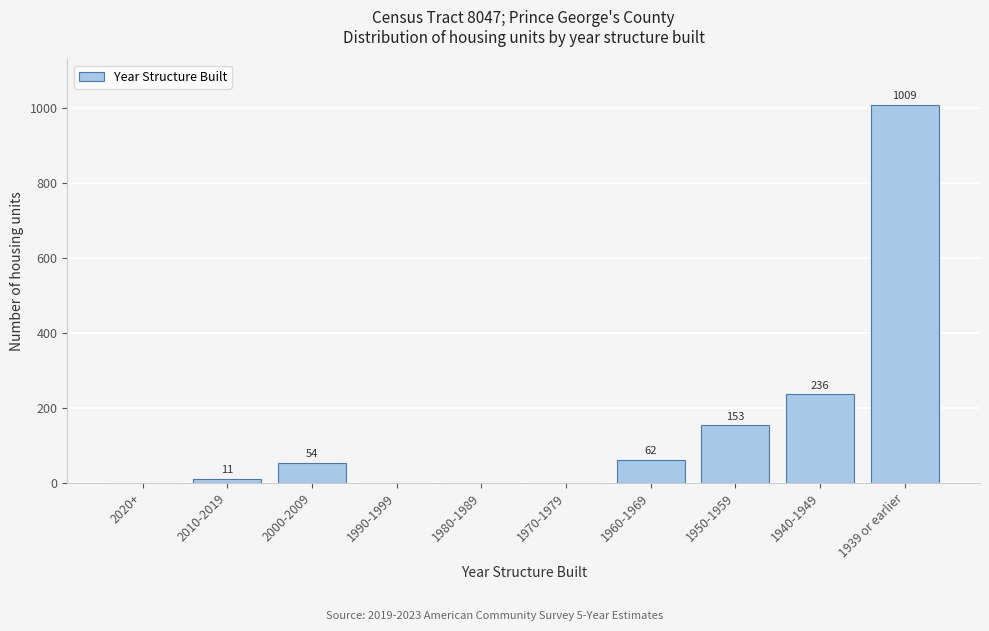

Reading right to left, what are all the values shown in this chart?

1939 or earlier=1009	1940-1949=236	1950-1959=153	1960-1969=62	1970-1979=0	1980-1989=0	1990-1999=0	2000-2009=54	2010-2019=11	2020+=0